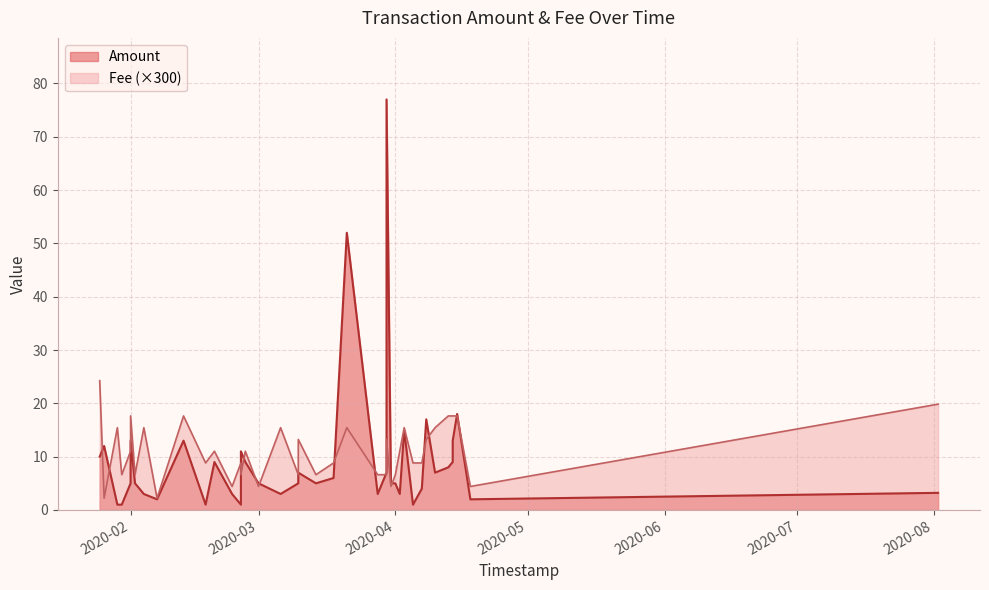

True or false: Amount and Fee intersect in this chart.

False